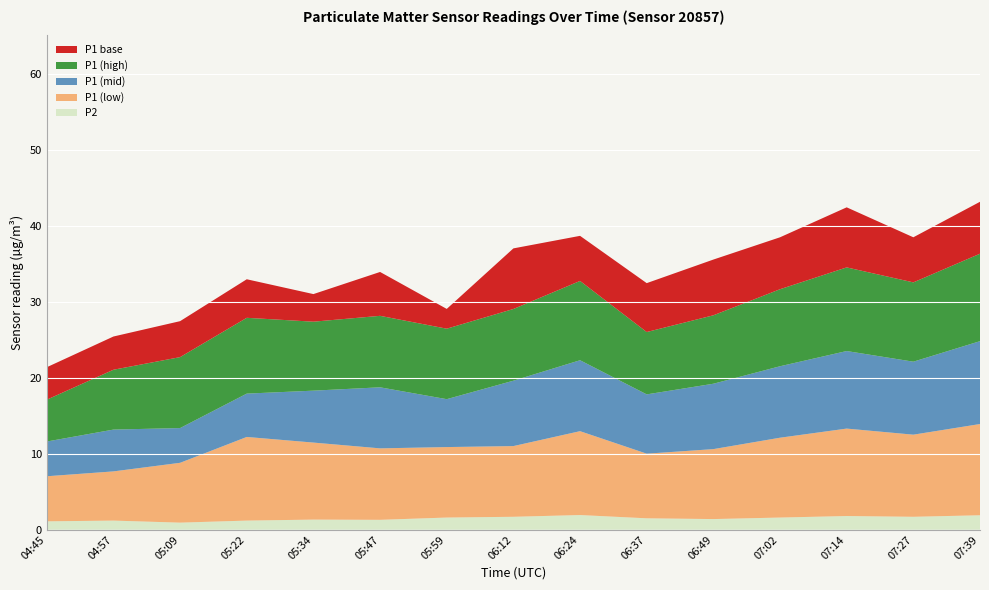

Reading left to right, extract all data points from this chart.

P2: 04:45=1.1	04:57=1.2	05:09=0.9	05:22=1.2	05:34=1.3	05:47=1.3	05:59=1.6	06:12=1.7	06:24=1.9	06:37=1.5	06:49=1.4	07:02=1.6	07:14=1.8	07:27=1.7	07:39=1.9
P1 (low): 04:45=5.9	04:57=6.5	05:09=7.9	05:22=11.0	05:34=10.1	05:47=9.4	05:59=9.3	06:12=9.3	06:24=11.0	06:37=8.5	06:49=9.2	07:02=10.5	07:14=11.5	07:27=10.8	07:39=12.0
P1 (mid): 04:45=4.6	04:57=5.5	05:09=4.6	05:22=5.7	05:34=6.8	05:47=8.0	05:59=6.3	06:12=8.6	06:24=9.3	06:37=7.8	06:49=8.6	07:02=9.4	07:14=10.2	07:27=9.6	07:39=10.9
P1 (high): 04:45=5.5	04:57=7.9	05:09=9.3	05:22=10.0	05:34=9.1	05:47=9.4	05:59=9.3	06:12=9.4	06:24=10.4	06:37=8.2	06:49=9.0	07:02=10.1	07:14=11.0	07:27=10.4	07:39=11.5
P1 base: 04:45=4.3	04:57=4.4	05:09=4.7	05:22=5.1	05:34=3.6	05:47=5.8	05:59=2.6	06:12=8.0	06:24=5.9	06:37=6.4	06:49=7.3	07:02=6.8	07:14=7.9	07:27=5.9	07:39=6.8